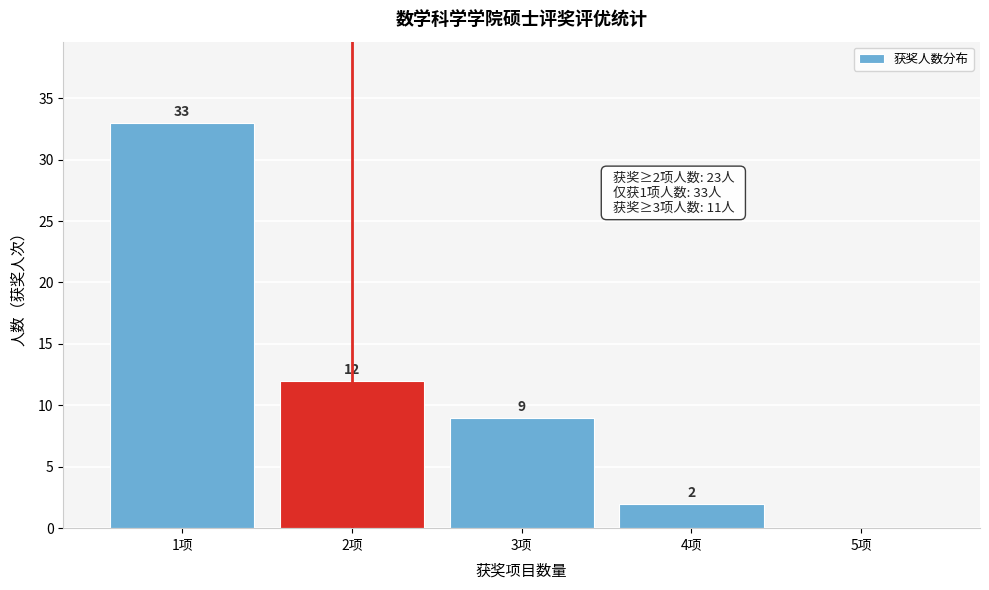

Reading left to right, transcribe all the data shown in this chart.

1项=33	2项=12	3项=9	4项=2	5项=0